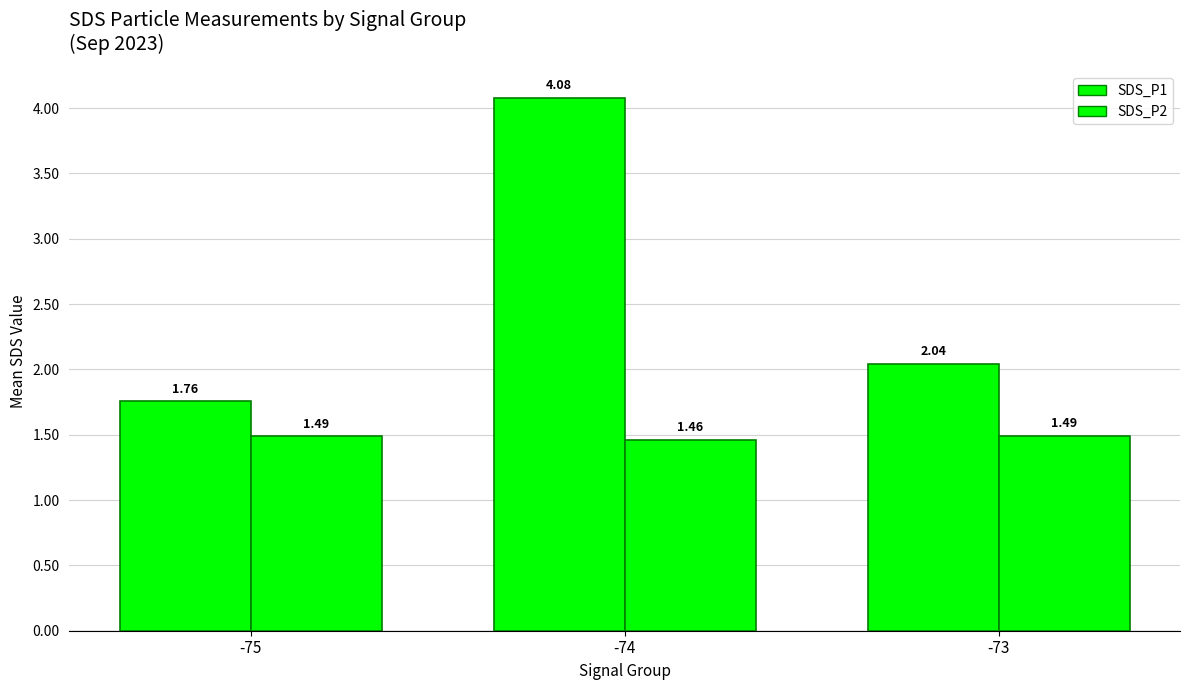

What is the approximate value of SDS_P2 at -74?

1.5